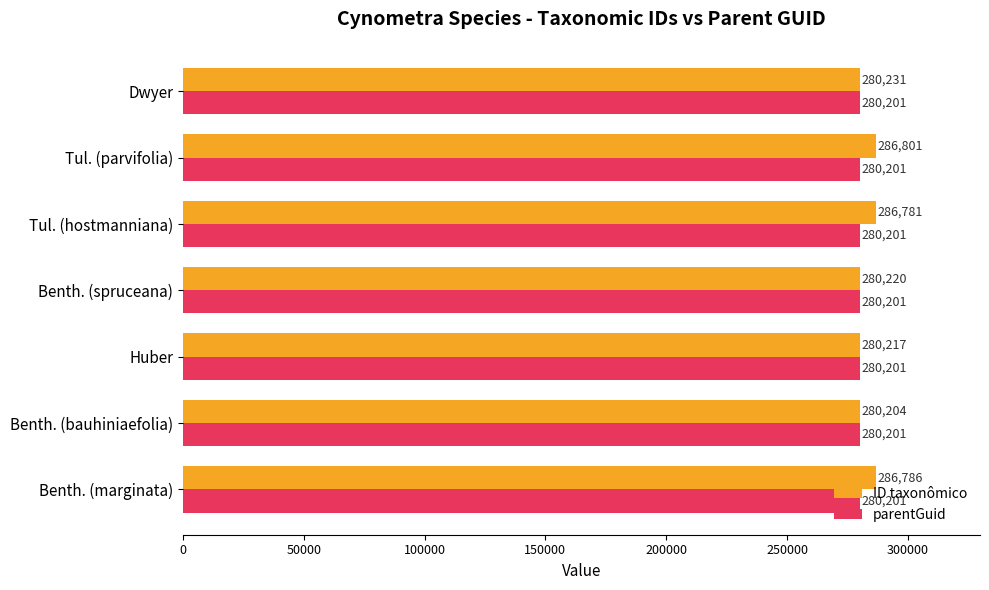

Is it true that ID taxonômico equals 485270 at Benth. (bauhiniaefolia)?

False